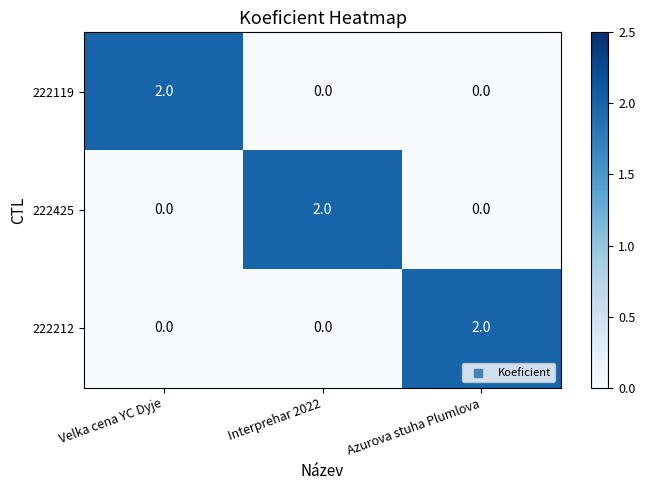

Which category has the highest value in the 222212 series?

Azurova stuha Plumlova